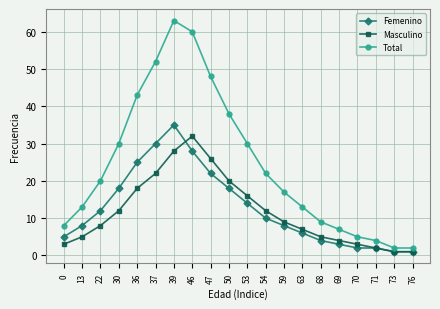

Where is the first local maximum for Masculino?

46